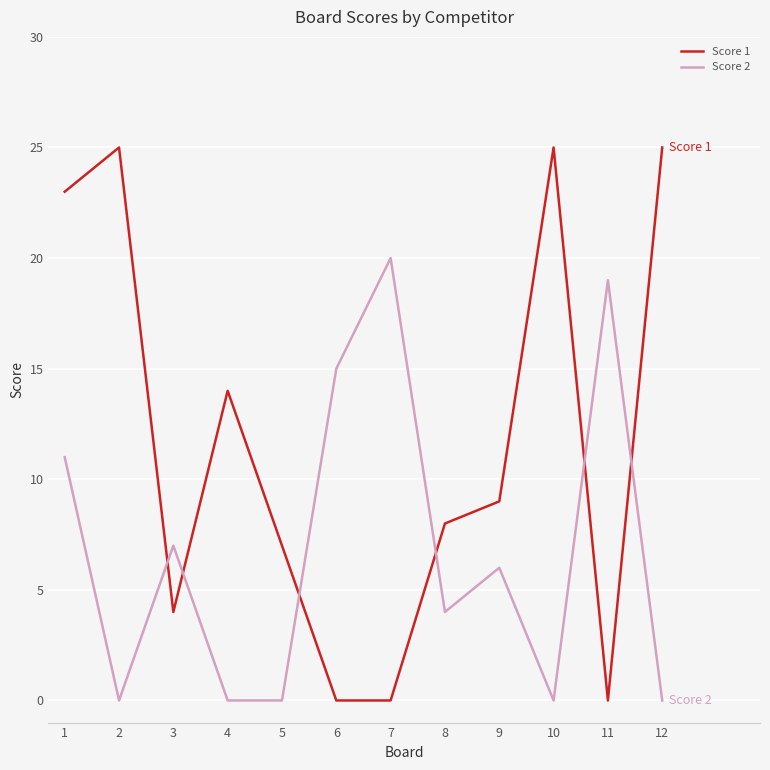

Does the chart display data point markers on the line(s)?

No